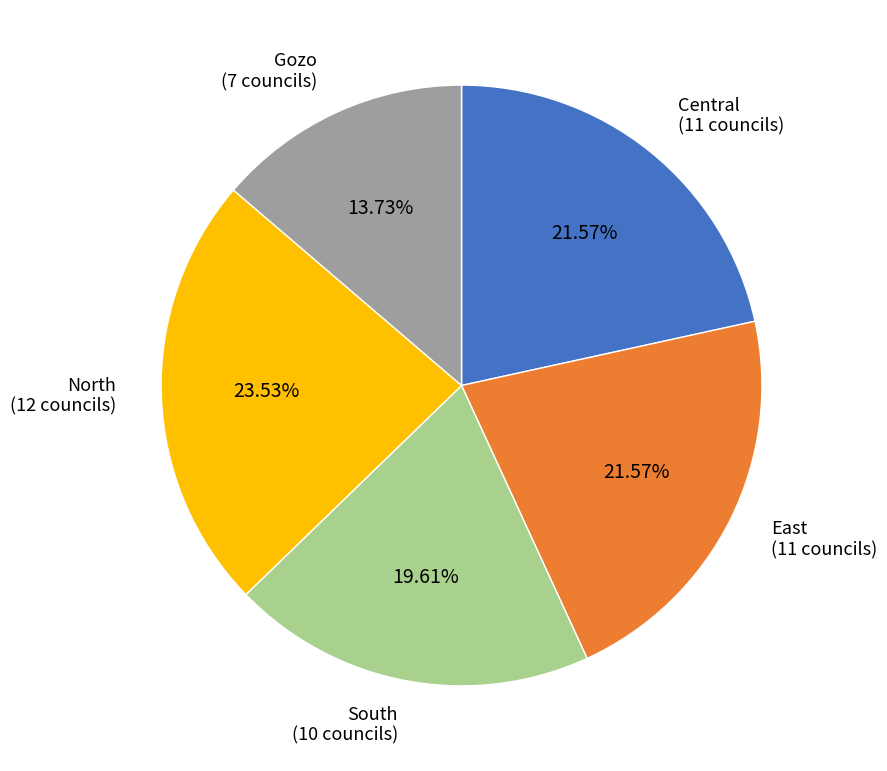

Is there any slice that represents more than half of the pie?

No